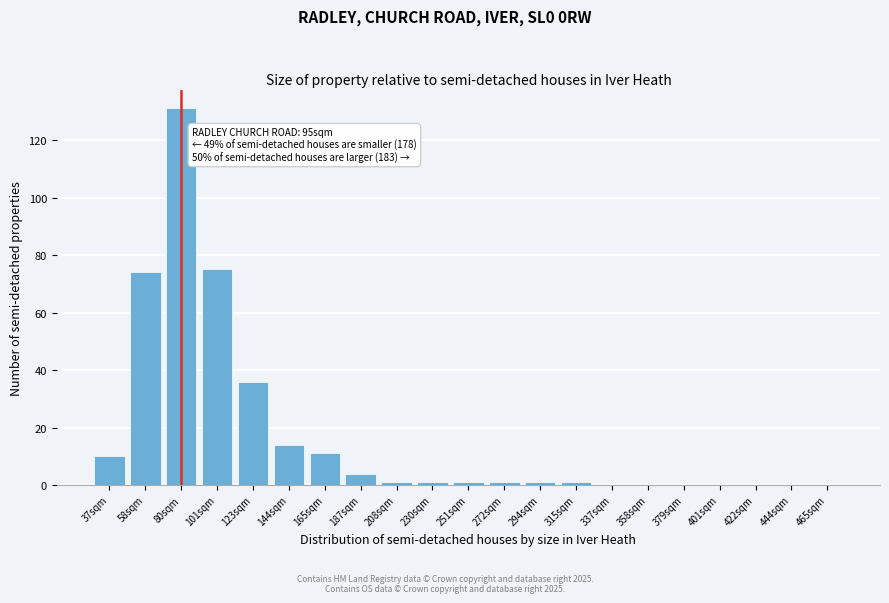

Reading left to right, what are all the values shown in this chart?

37sqm=10	58sqm=74	80sqm=131	101sqm=75	123sqm=36	144sqm=14	165sqm=11	187sqm=4	208sqm=1	230sqm=1	251sqm=1	272sqm=1	294sqm=1	315sqm=1	337sqm=0	358sqm=0	379sqm=0	401sqm=0	422sqm=0	444sqm=0	465sqm=0